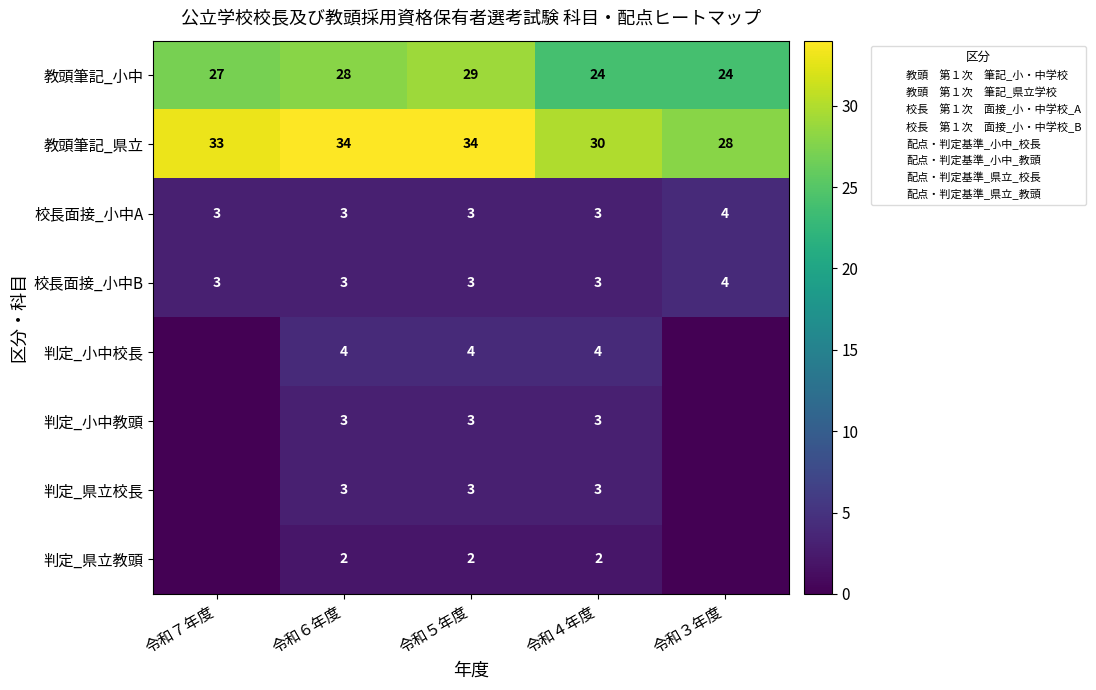

What is the sum of the 判定_県立校長 values at 令和５年度 and 令和７年度?

3